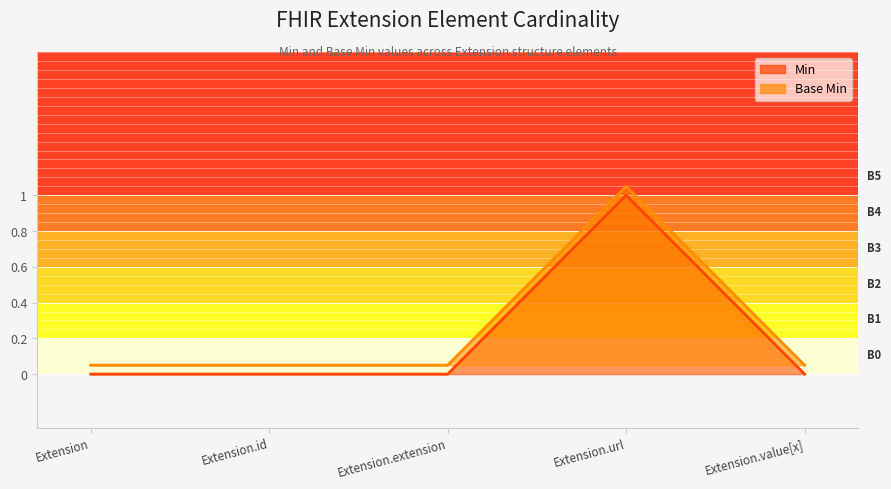

What is the lowest value of the Base Min series?

0.1